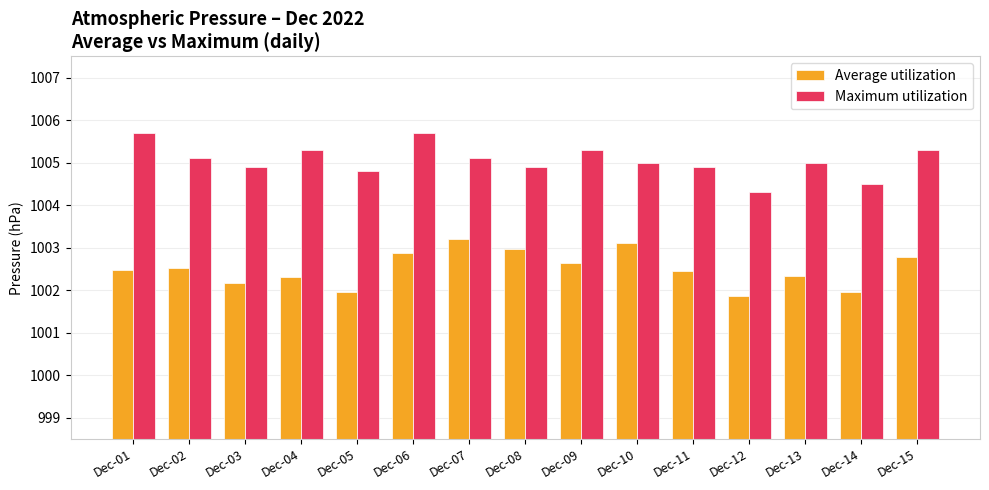

Which label corresponds to the smallest value in the chart?

Dec-12